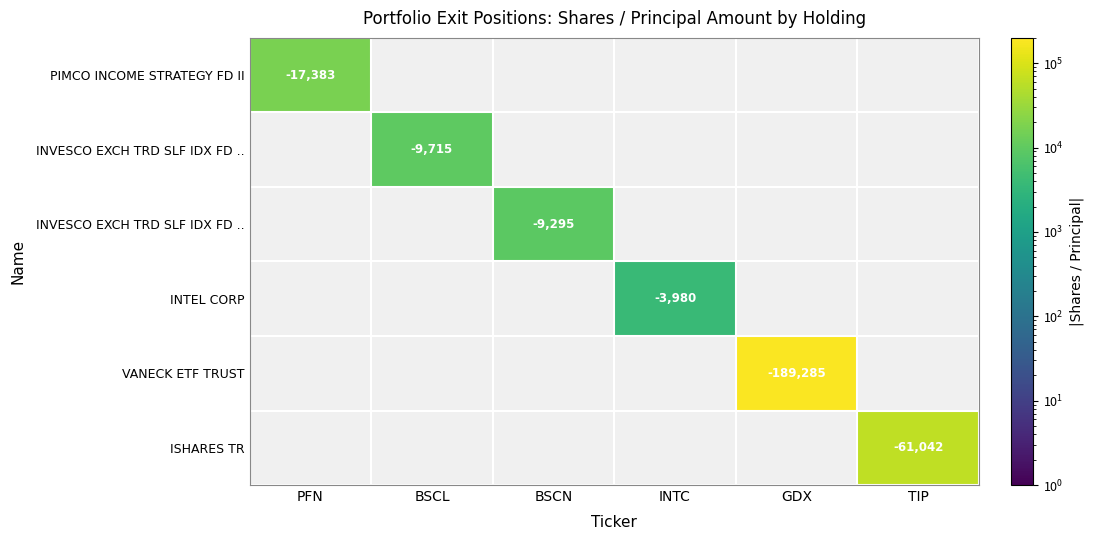

Which has a higher value, BSCL or GDX?

GDX